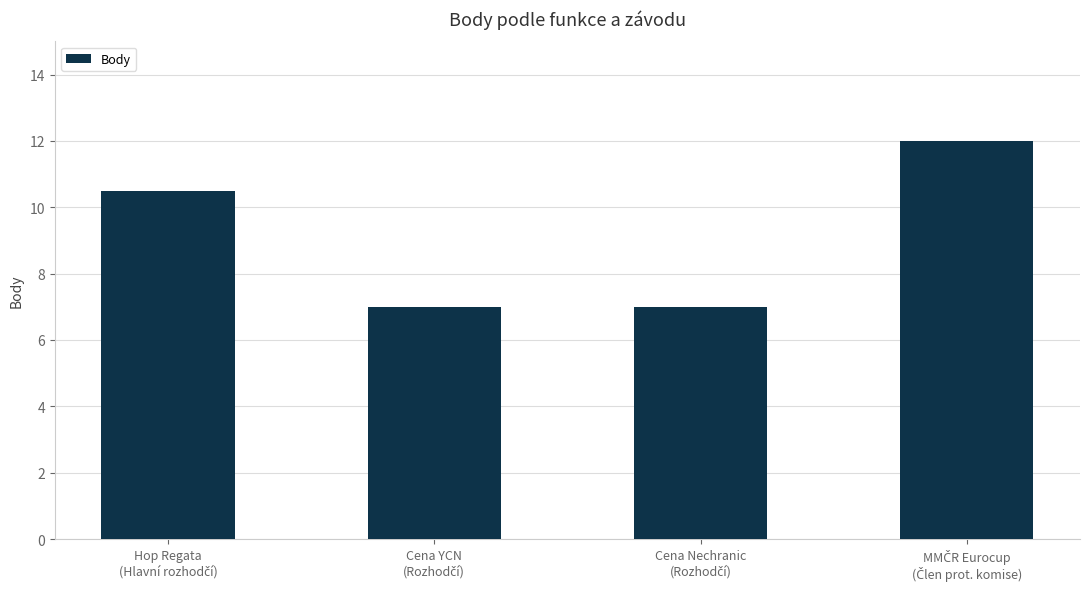

What is the sum of all values?

36.5